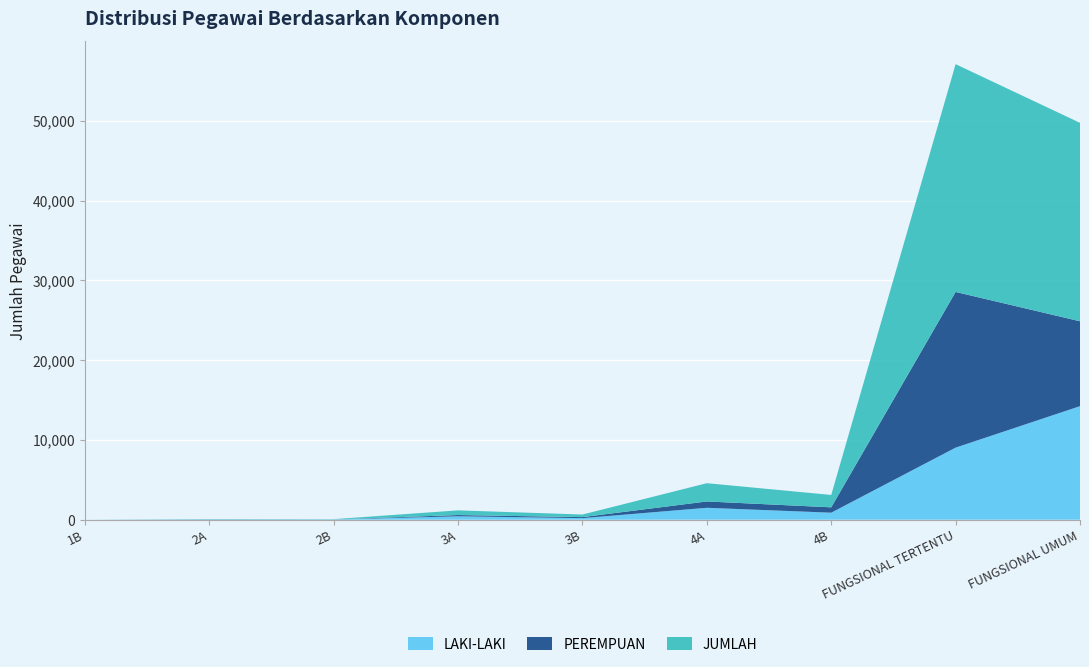

Reading left to right, transcribe all the data shown in this chart.

LAKI-LAKI: 1	30	29	427	199	1493	880	9034	14230
PEREMPUAN: 0	12	6	159	126	795	672	19510	10637
JUMLAH: 1	42	35	586	325	2288	1552	28544	24867